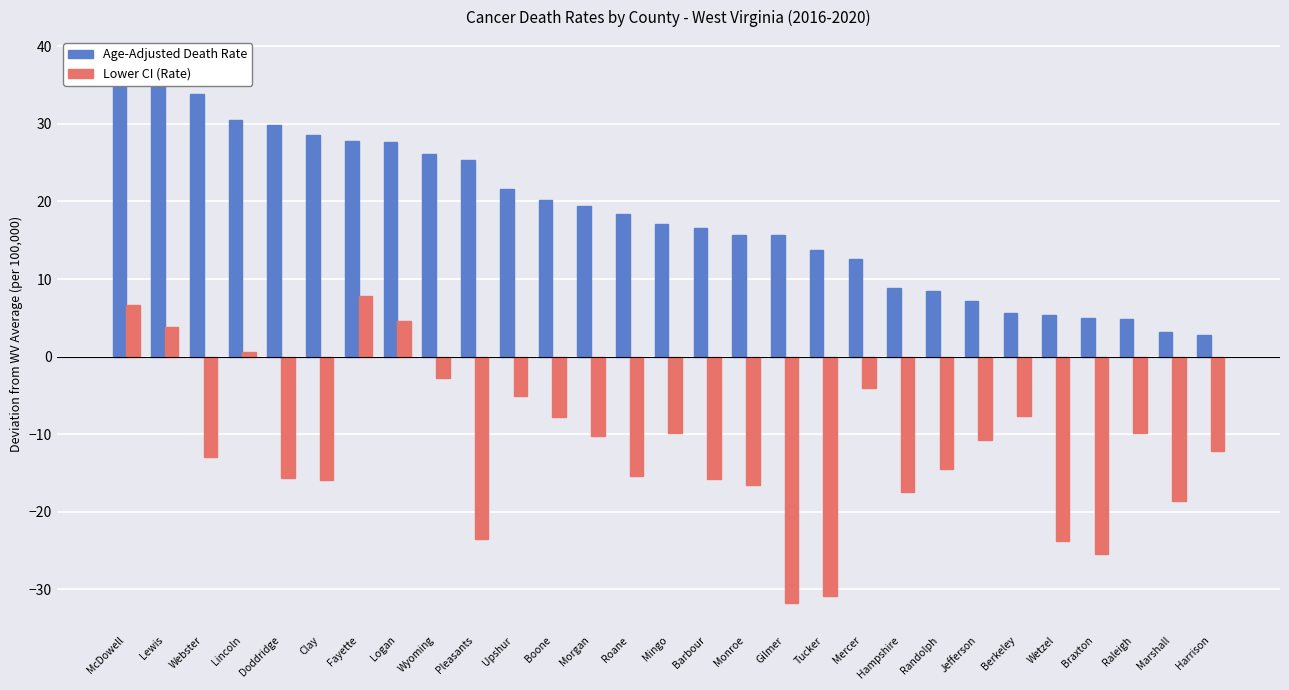

How many groups of bars are there?

29